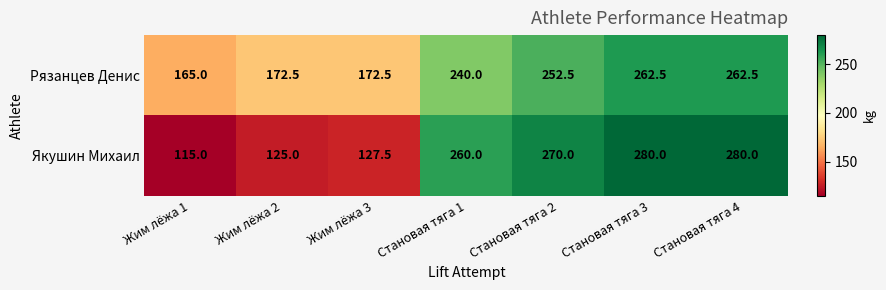

Reading right to left, extract all data points from this chart.

Рязанцев Денис: Становая тяга 4=262.5	Становая тяга 3=262.5	Становая тяга 2=252.5	Становая тяга 1=240.0	Жим лёжа 3=172.5	Жим лёжа 2=172.5	Жим лёжа 1=165.0
Якушин Михаил: Становая тяга 4=280.0	Становая тяга 3=280.0	Становая тяга 2=270.0	Становая тяга 1=260.0	Жим лёжа 3=127.5	Жим лёжа 2=125.0	Жим лёжа 1=115.0